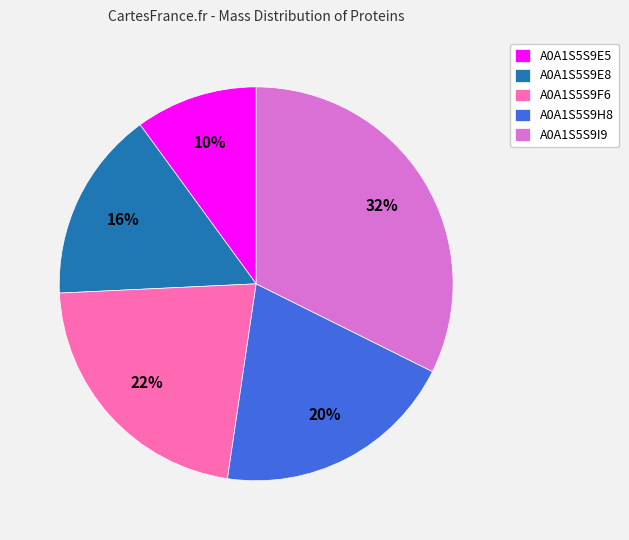

To the nearest percent, what is the difference between the A0A1S5S9E5 and A0A1S5S9I9 slice percentages?

22%